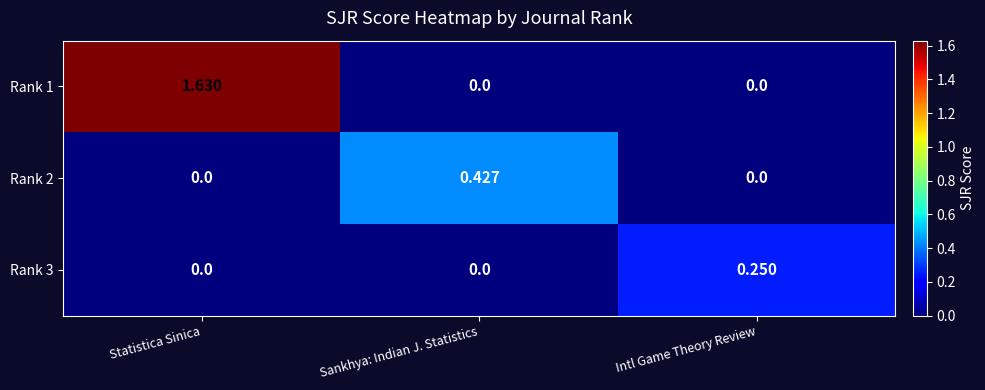

Is the value of Rank 2 at Sankhya: Indian J. Statistics greater than the value of Rank 3 at Sankhya: Indian J. Statistics?

Yes